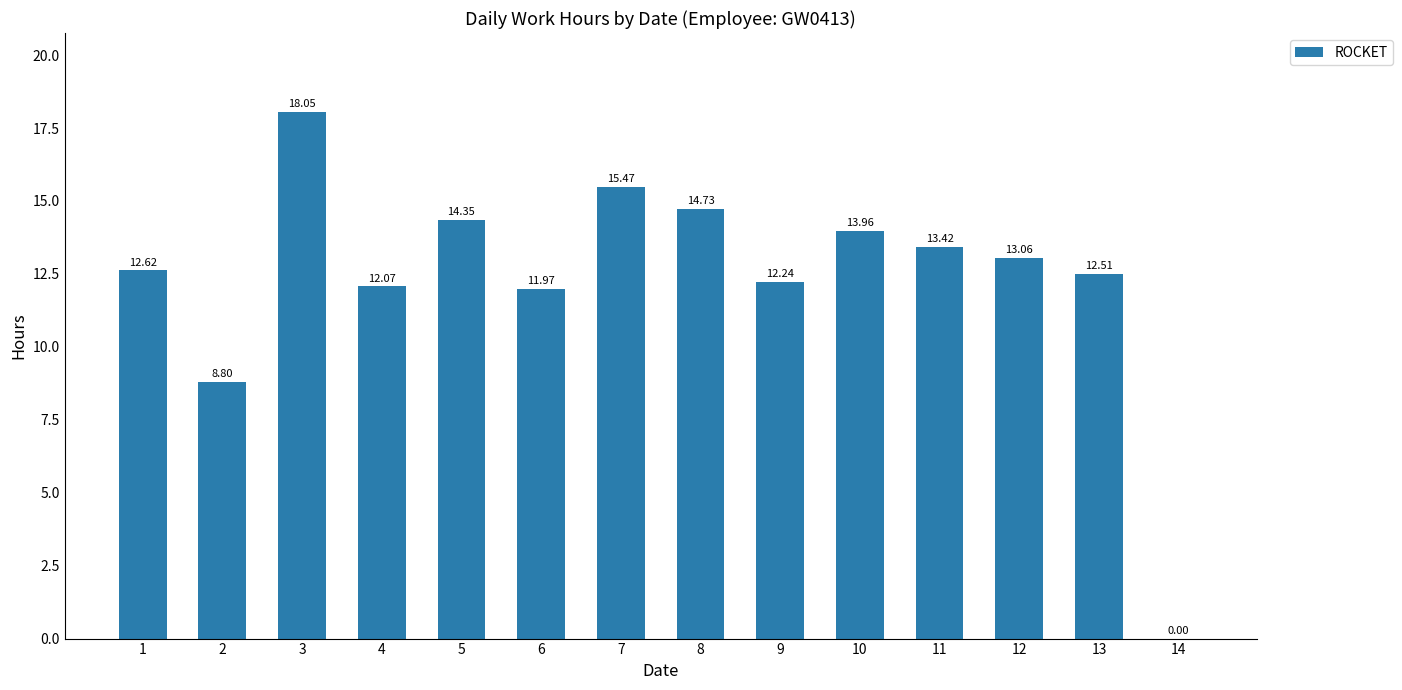

What is the sum of the values at 7 and 6?

27.4